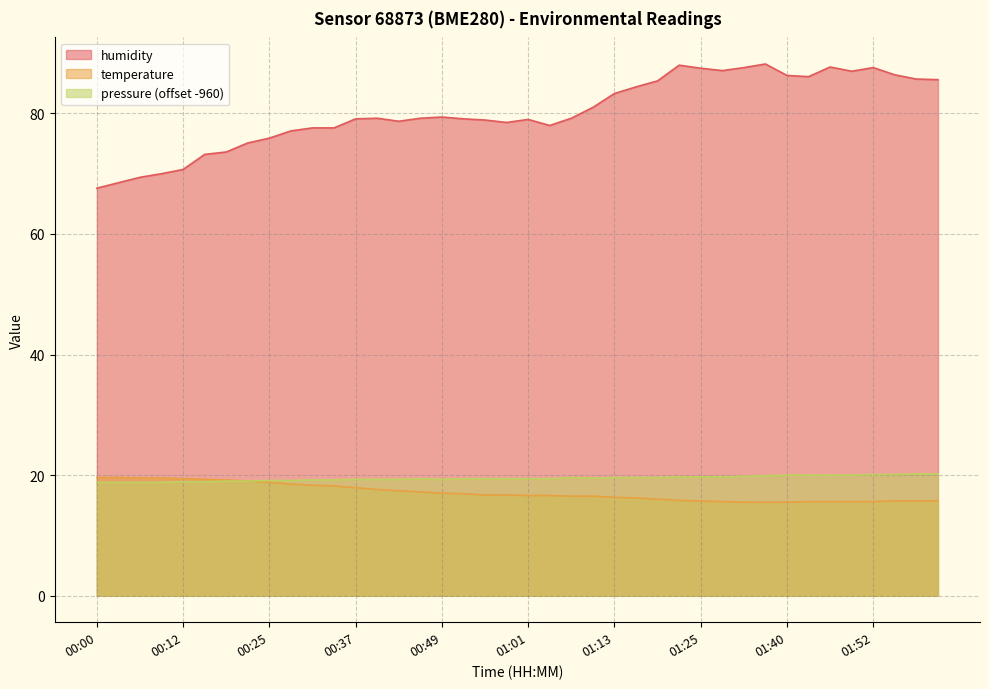

Reading right to left, transcribe all the data shown in this chart.

humidity: 02:01=85.6	01:58=85.7	01:55=86.4	01:52=87.6	01:49=87.0	01:46=87.7	01:43=86.1	01:40=86.3	01:37=88.2	01:31=87.6	01:28=87.1	01:25=87.5	01:22=88.0	01:19=85.4	01:16=84.4	01:13=83.3	01:10=81.0	01:07=79.2	01:04=78.0	01:01=79.0	00:58=78.5	00:55=78.9	00:52=79.1	00:49=79.4	00:46=79.2	00:43=78.7	00:40=79.2	00:37=79.1	00:34=77.6	00:31=77.6	00:28=77.1	00:25=75.9	00:21=75.1	00:18=73.6	00:15=73.2	00:12=70.7	00:09=70.0	00:06=69.4	00:03=68.5	00:00=67.6
temperature: 02:01=15.7	01:58=15.7	01:55=15.7	01:52=15.6	01:49=15.6	01:46=15.6	01:43=15.6	01:40=15.5	01:37=15.5	01:31=15.5	01:28=15.6	01:25=15.7	01:22=15.8	01:19=16.0	01:16=16.2	01:13=16.3	01:10=16.5	01:07=16.5	01:04=16.6	01:01=16.6	00:58=16.7	00:55=16.7	00:52=16.9	00:49=17.0	00:46=17.2	00:43=17.4	00:40=17.6	00:37=17.9	00:34=18.2	00:31=18.3	00:28=18.5	00:25=18.8	00:21=19.0	00:18=19.2	00:15=19.3	00:12=19.4	00:09=19.5	00:06=19.5	00:03=19.6	00:00=19.6
pressure: 02:01=20.2	01:58=20.2	01:55=20.1	01:52=20.1	01:49=20.0	01:46=20.0	01:43=20.0	01:40=20.0	01:37=19.9	01:31=19.8	01:28=19.7	01:25=19.7	01:22=19.7	01:19=19.6	01:16=19.6	01:13=19.6	01:10=19.5	01:07=19.6	01:04=19.4	01:01=19.4	00:58=19.4	00:55=19.4	00:52=19.4	00:49=19.3	00:46=19.4	00:43=19.3	00:40=19.3	00:37=19.3	00:34=19.2	00:31=19.2	00:28=19.1	00:25=19.1	00:21=19.0	00:18=19.0	00:15=18.9	00:12=18.9	00:09=18.8	00:06=18.8	00:03=18.8	00:00=18.8